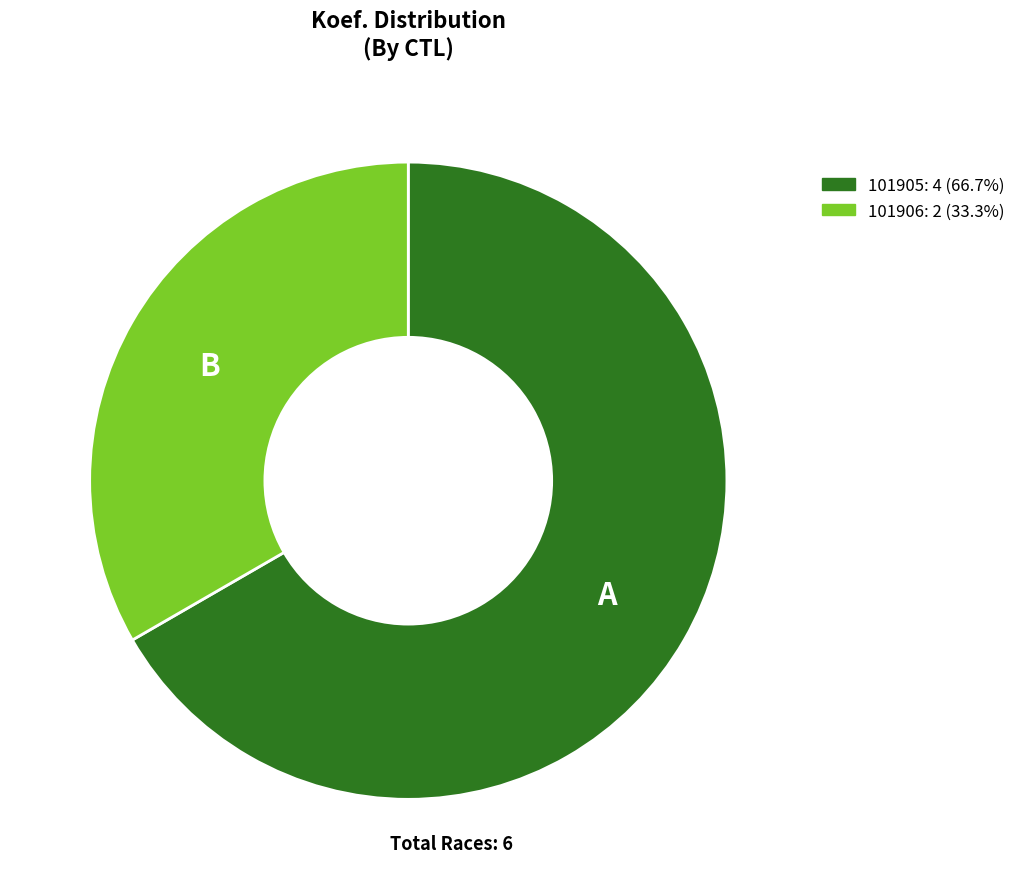

True or false: 101905 accounts for 67% of the total.

True